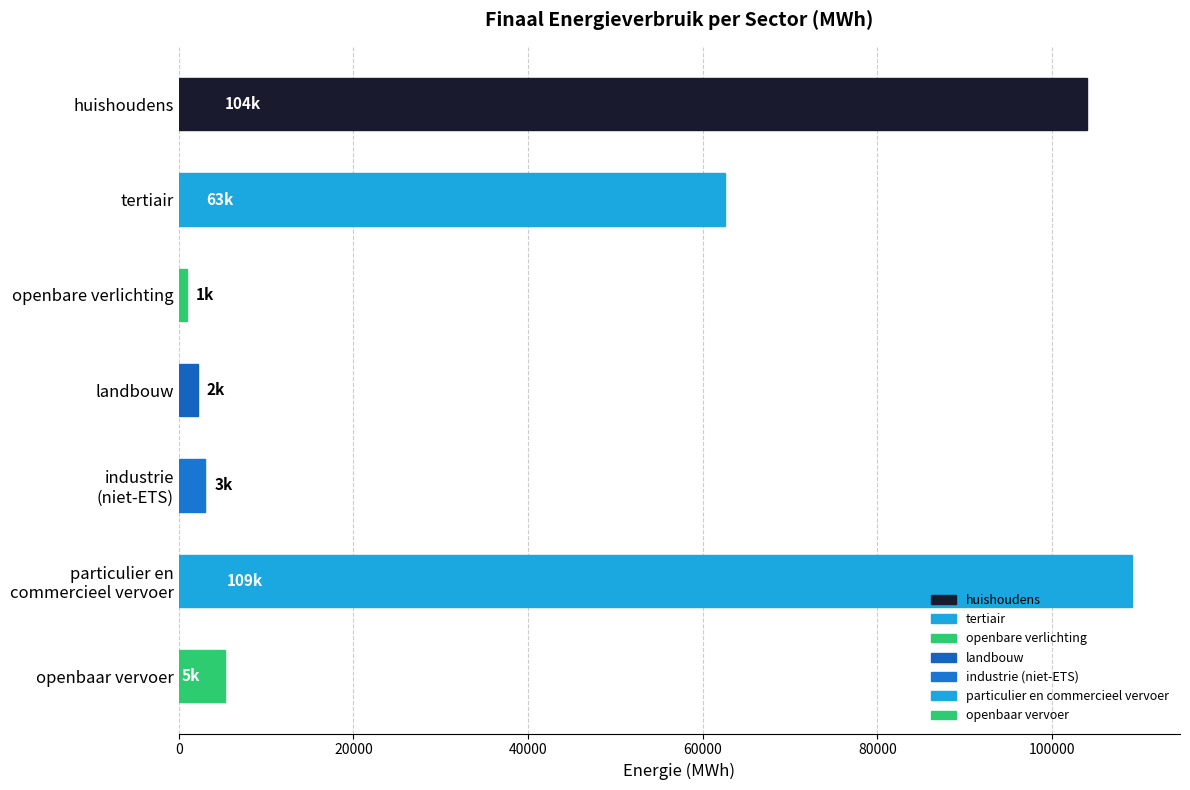

At which label is the value closest to 55079?

tertiair